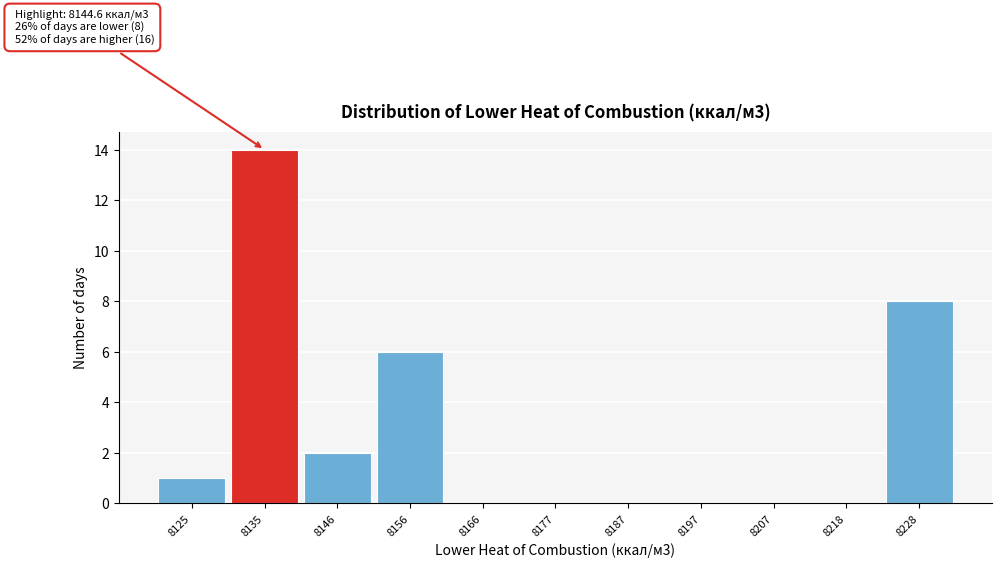

Reading left to right, transcribe all the data shown in this chart.

8125=1	8135=14	8146=2	8156=6	8166=0	8177=0	8187=0	8197=0	8207=0	8218=0	8228=8